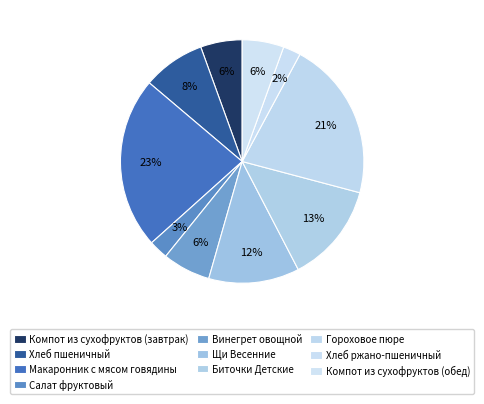

Is it true that Биточки Детские is 20% of the pie?

False